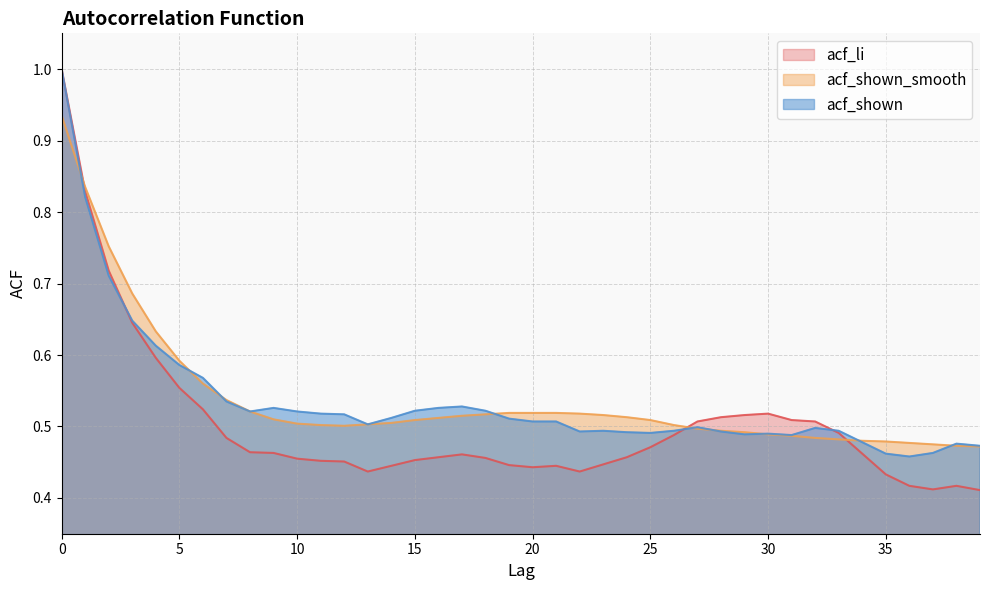

What is the difference between the maximum and second lowest values in the acf_shown series?

0.5